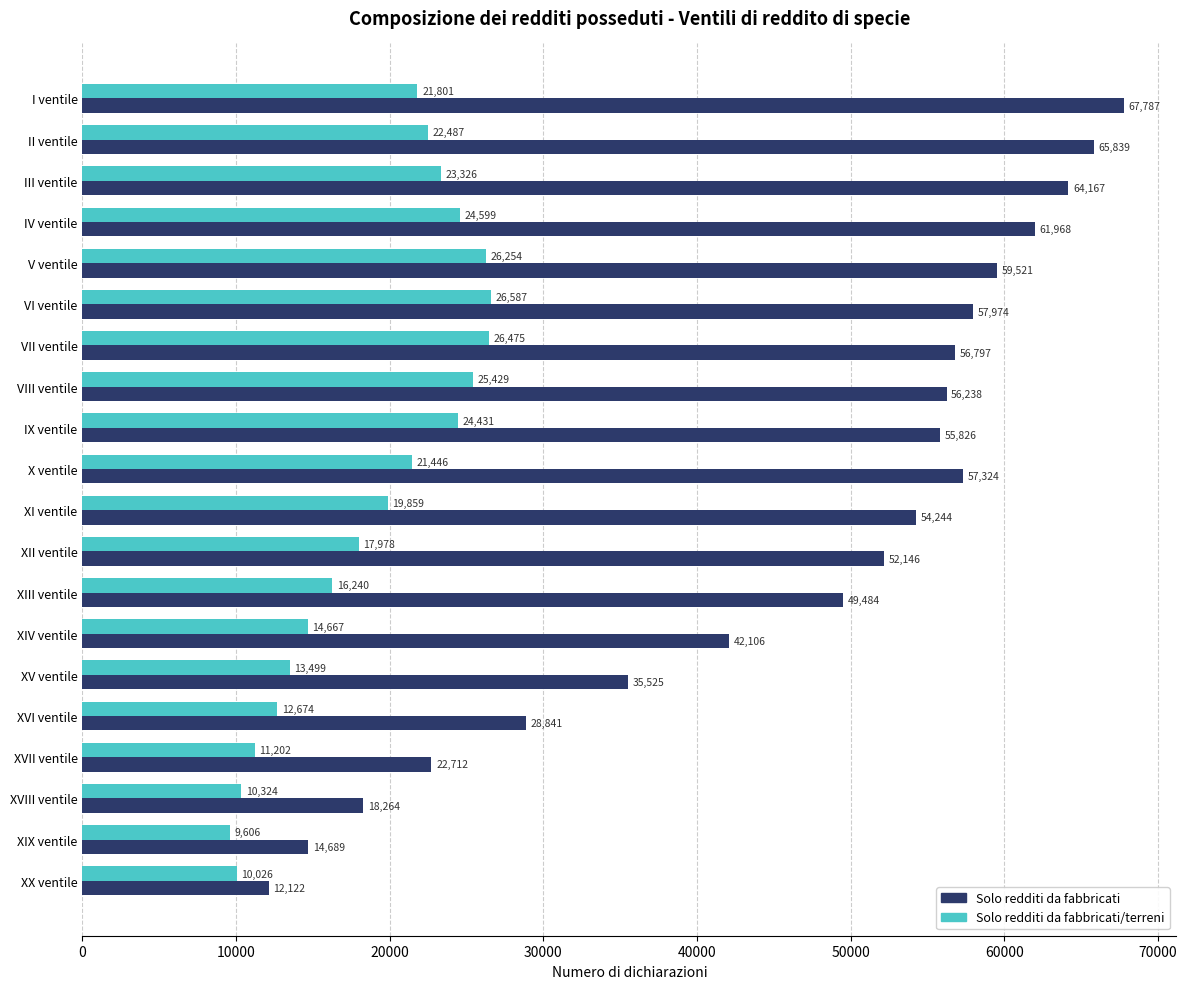

At how many categories does at least one series exceed 61552?

4